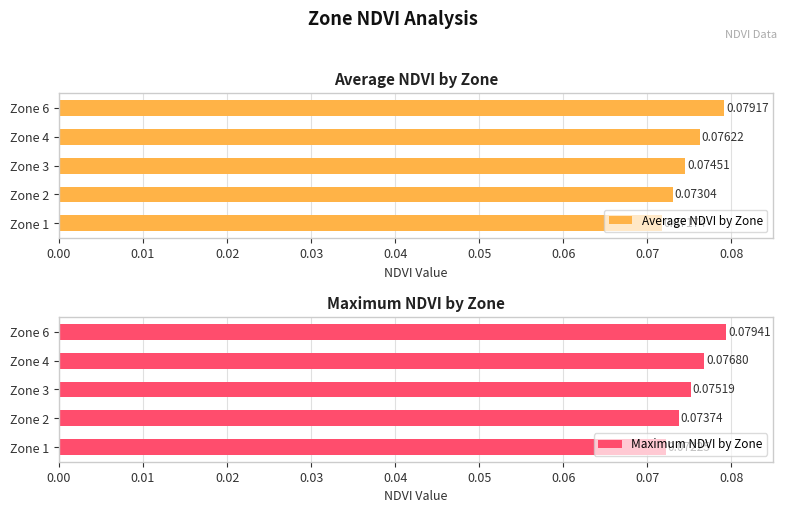

List the labels in order of Average NDVI by Zone value, largest first.

Zone 6, Zone 4, Zone 3, Zone 2, Zone 1